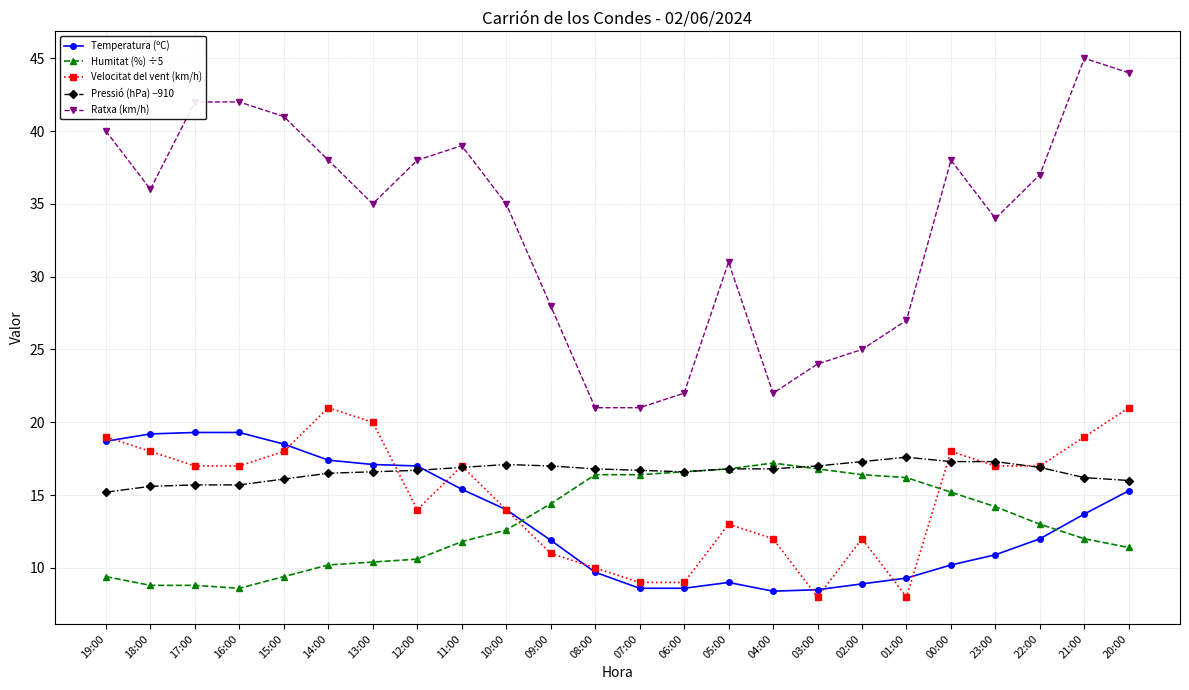

True or false: Humitat (%) ÷5 has more than 0 points higher than both neighbors.

True